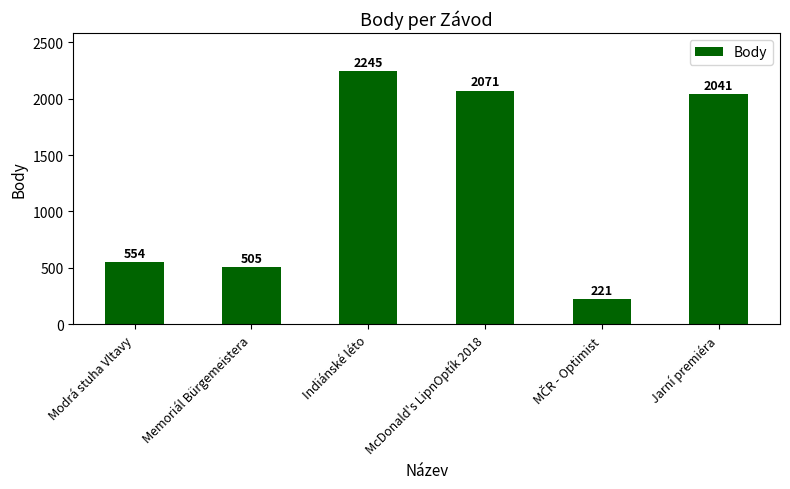

What is the label of the 1st bar from the left?

Modrá stuha Vltavy